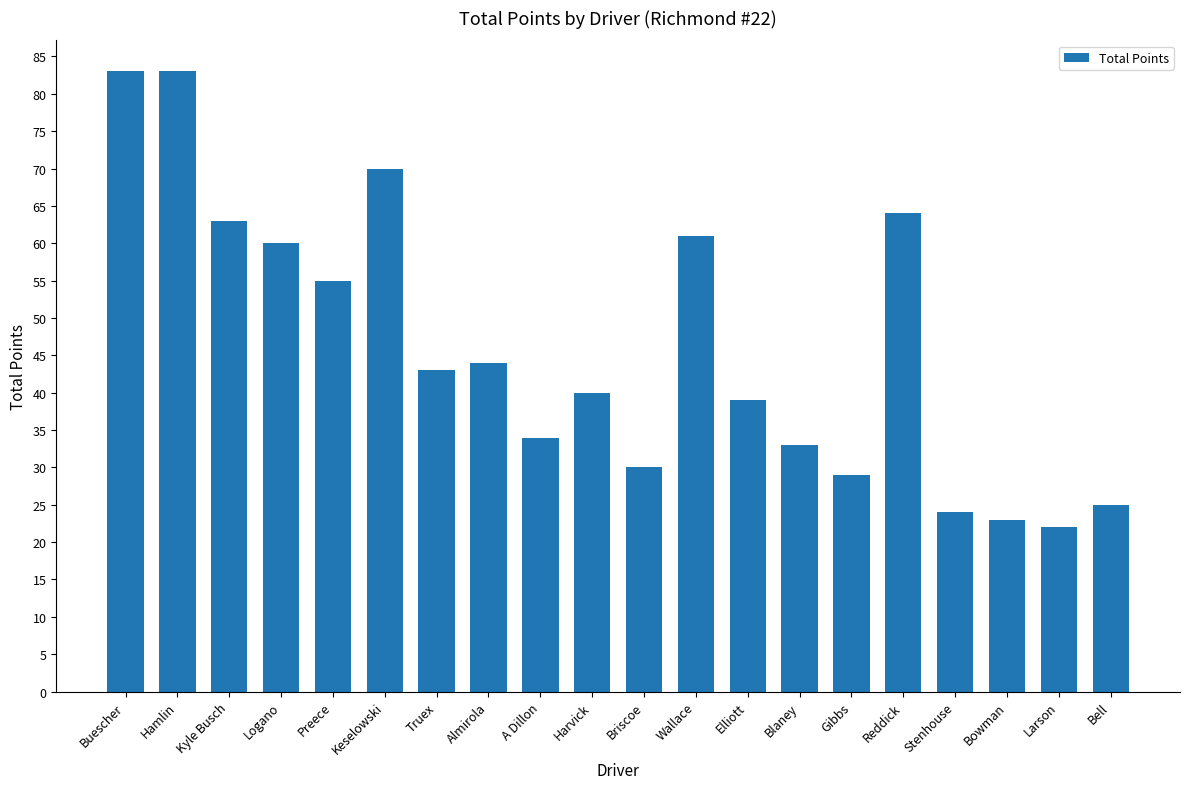

Reading left to right, what are all the values shown in this chart?

Buescher=83	Hamlin=83	Kyle Busch=63	Logano=60	Preece=55	Keselowski=70	Truex=43	Almirola=44	A Dillon=34	Harvick=40	Briscoe=30	Wallace=61	Elliott=39	Blaney=33	Gibbs=29	Reddick=64	Stenhouse=24	Bowman=23	Larson=22	Bell=25